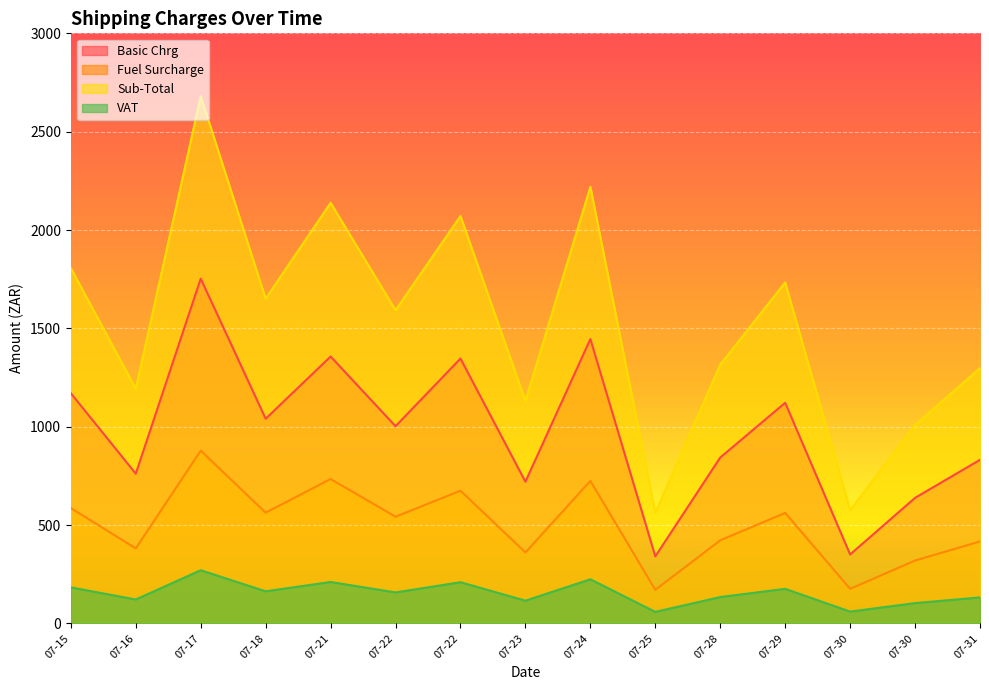

True or false: Sub-Total and VAT intersect in this chart.

False